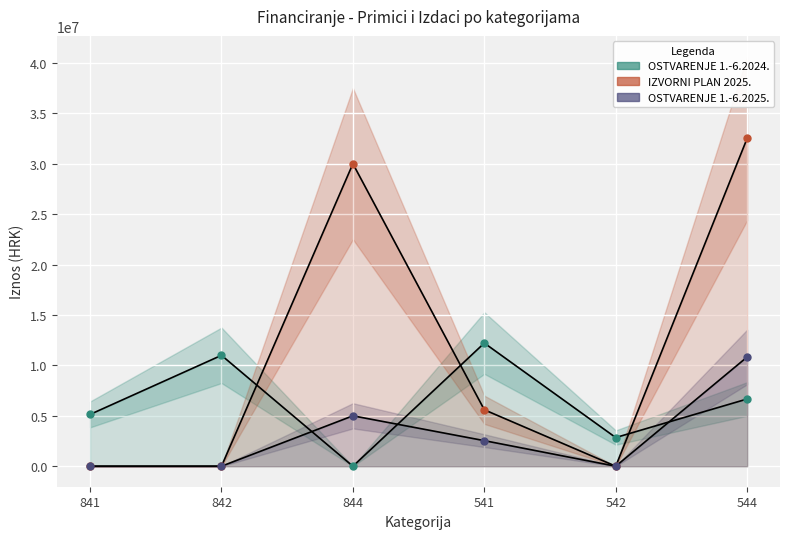

What is the difference between the second highest and minimum values in the OSTVARENJE 1.-6.2025. series?

5000000.0